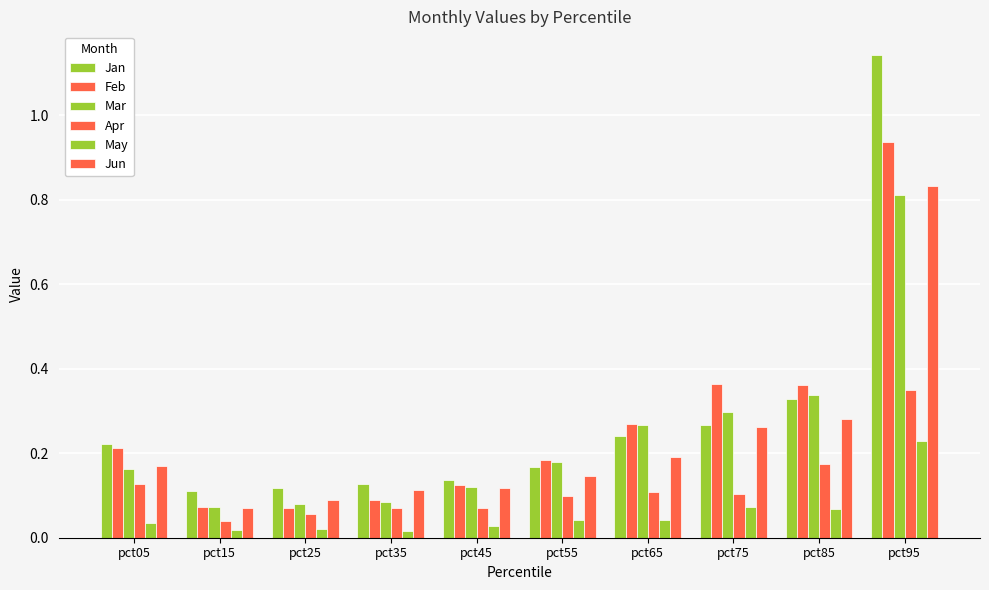

Is it true that May equals 0.0 at pct35?

False